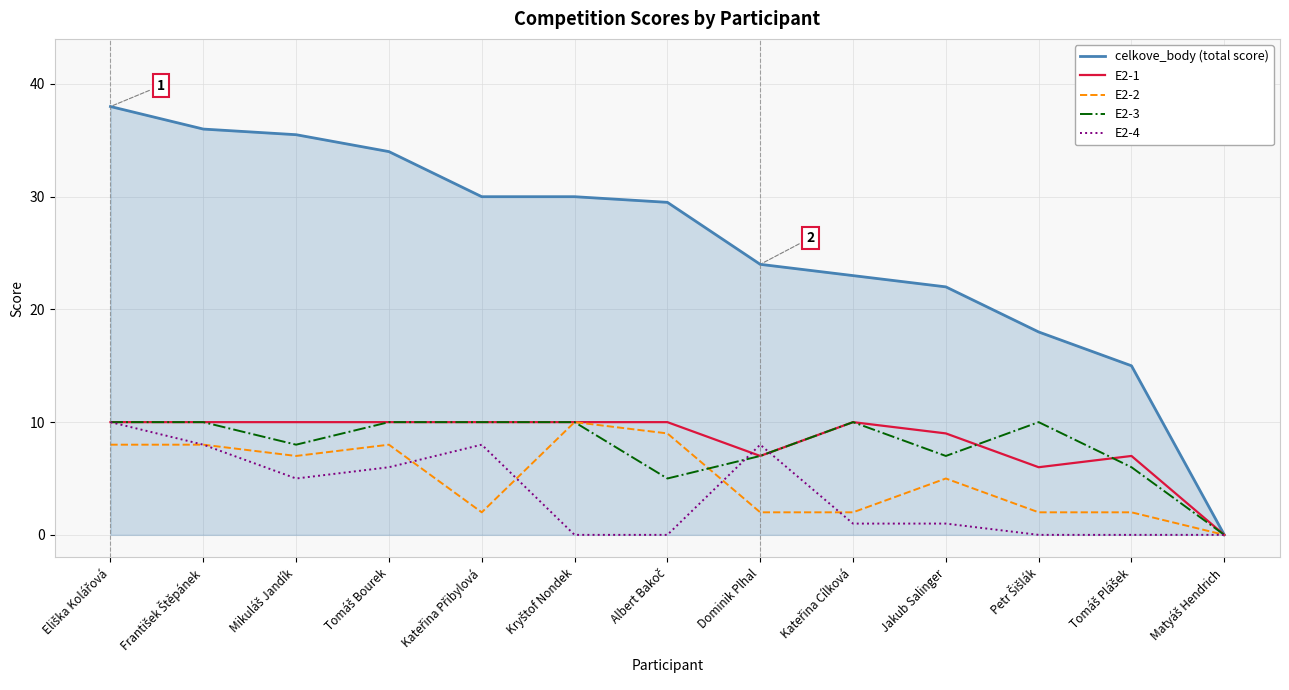

Which series has the largest total across all categories?

celkove_body (total score)